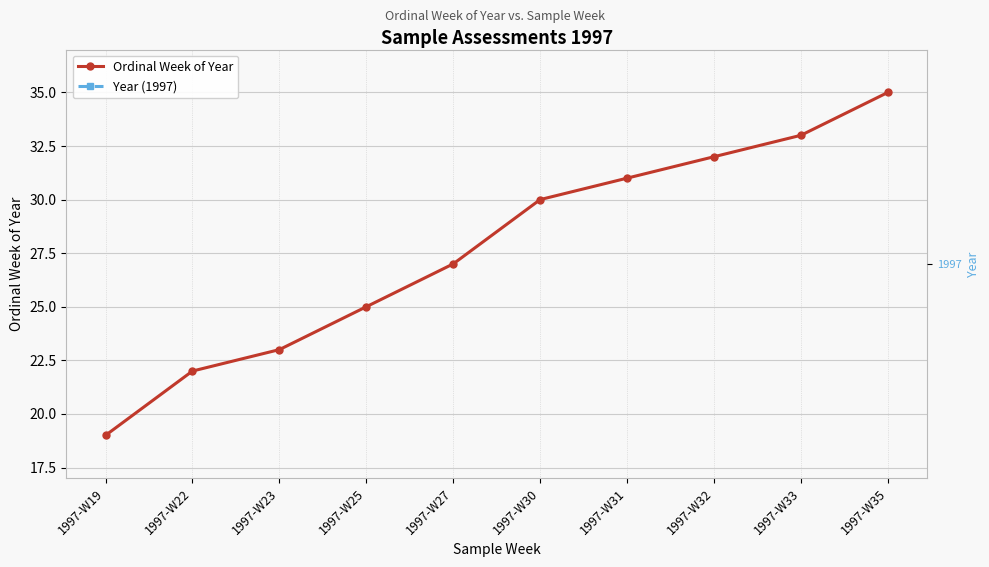

At which category does the chart reach its peak across all series?

1997-W19